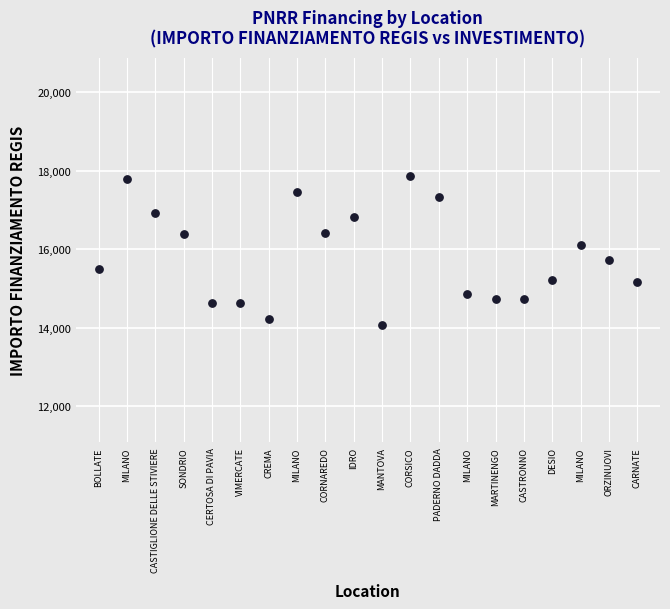

What is the range of Y values (max minus min)?

3797.3